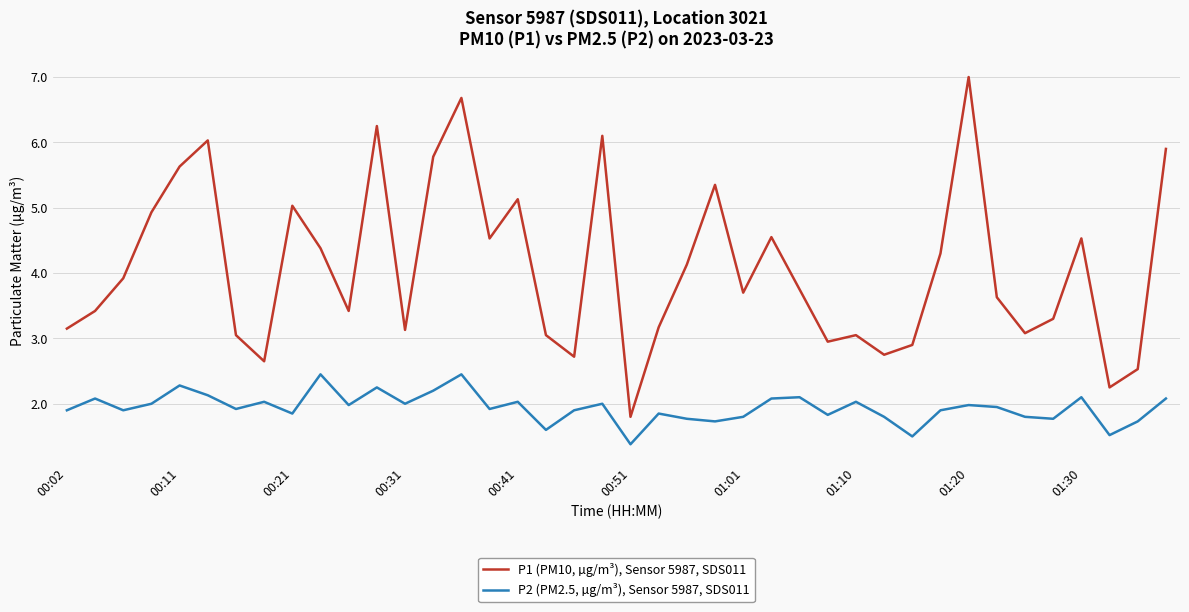

What is the greatest value displayed?

7.0